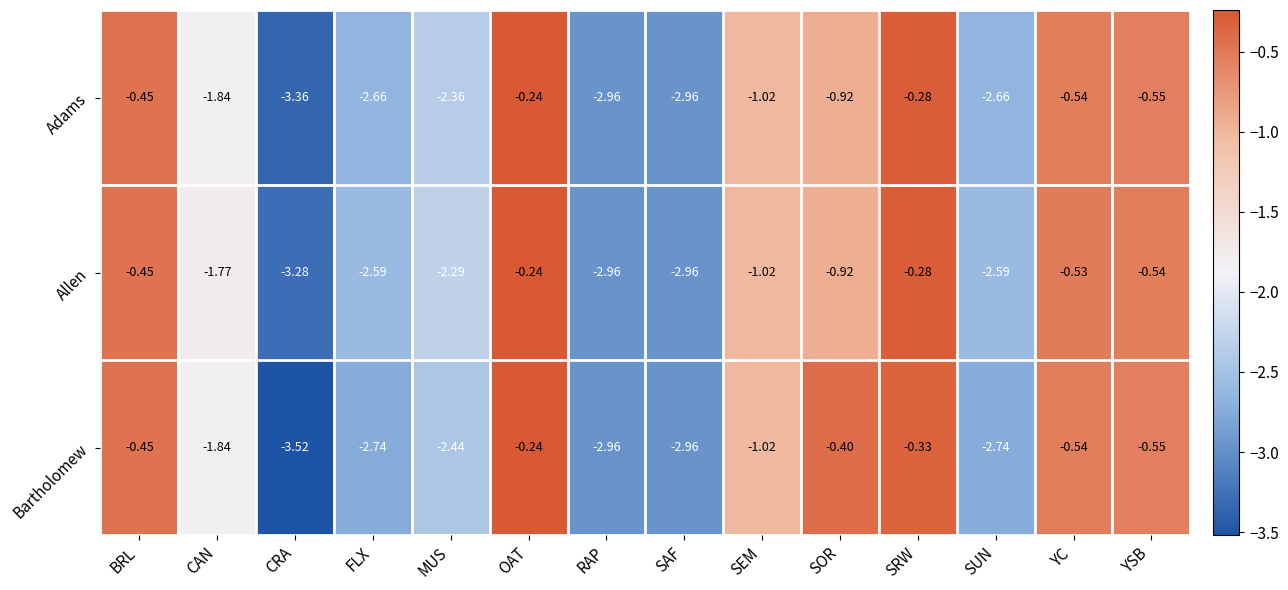

At which category is the sum across all series the highest?

OAT